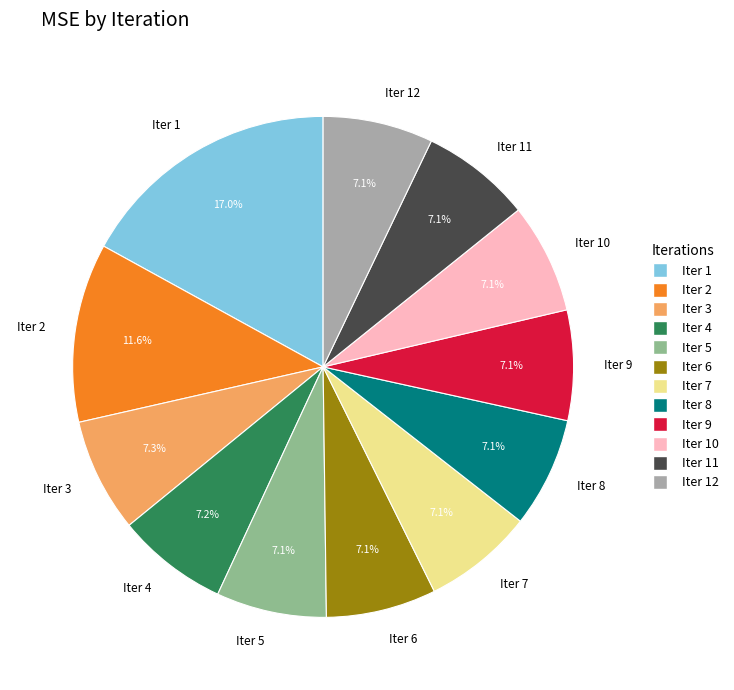

Is it true that Iter 5 is 7% of the pie?

True